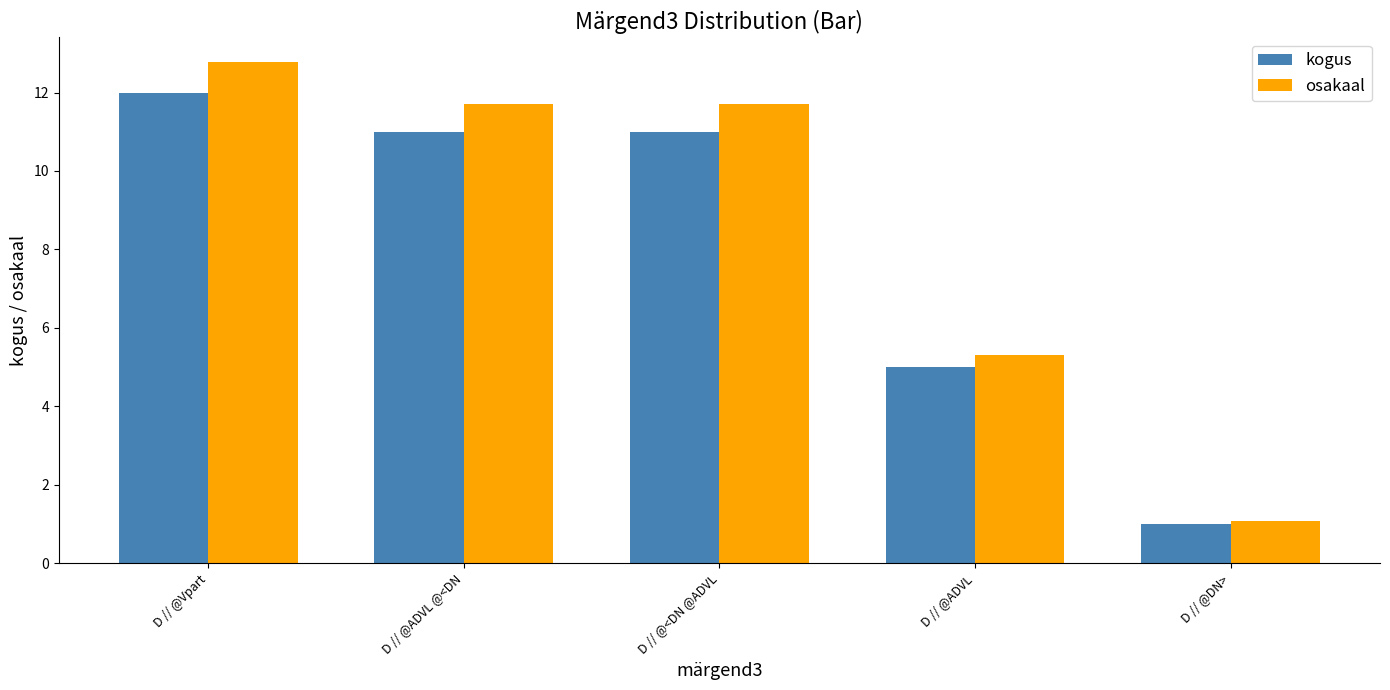

What is the approximate value of kogus at D // @Vpart?

12.0